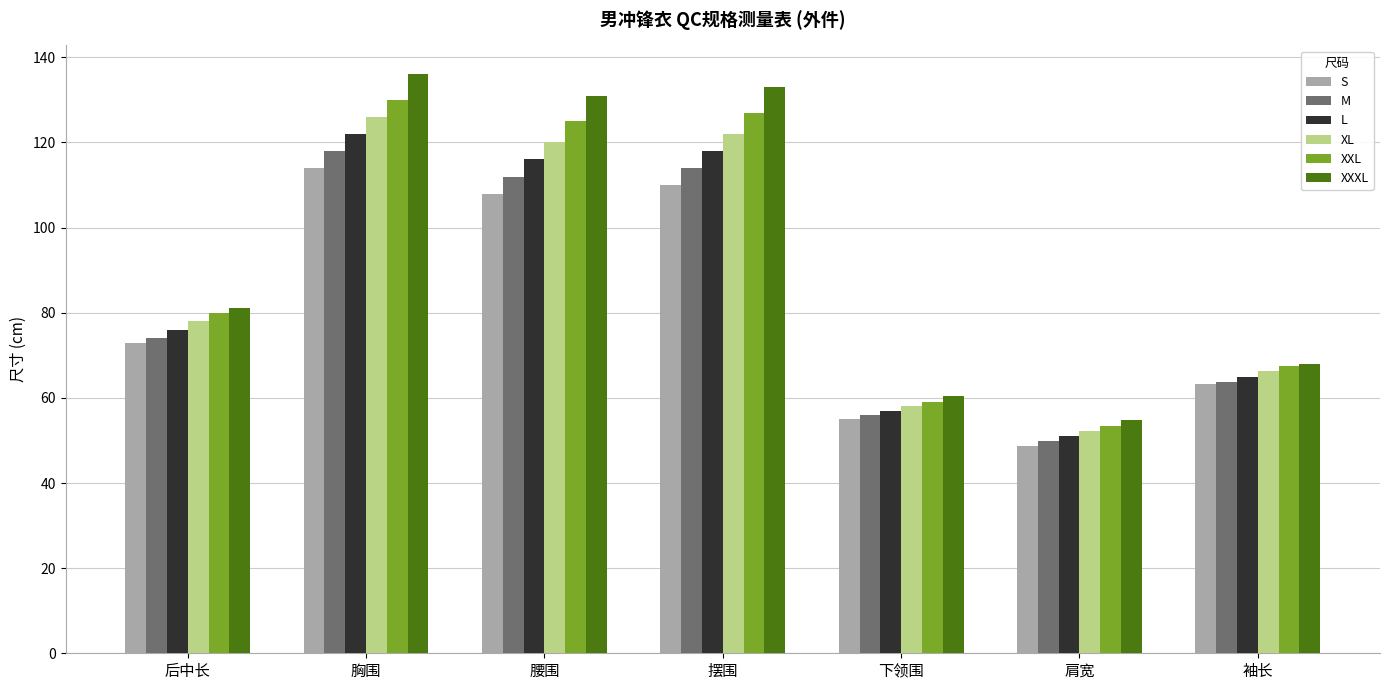

Reading left to right, transcribe all the data shown in this chart.

S: 73.0	114.0	108.0	110.0	55.0	48.6	63.2
M: 74.0	118.0	112.0	114.0	56.0	49.8	63.8
L: 76.0	122.0	116.0	118.0	57.0	51.0	65.0
XL: 78.0	126.0	120.0	122.0	58.0	52.2	66.2
XXL: 80.0	130.0	125.0	127.0	59.0	53.4	67.4
XXXL: 81.0	136.0	131.0	133.0	60.5	54.8	68.0